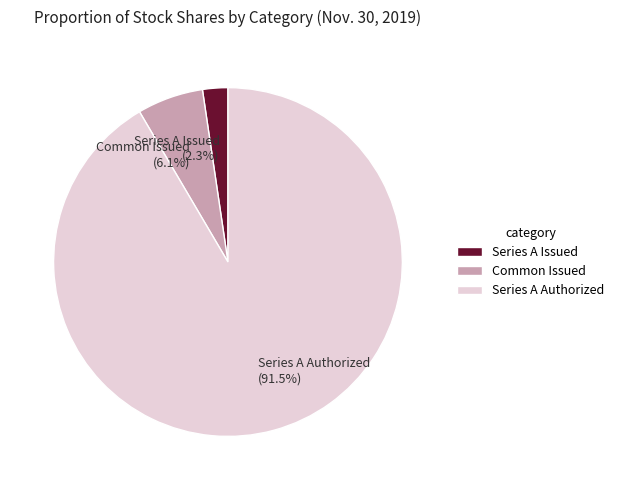

How many slices are in this pie chart?

3